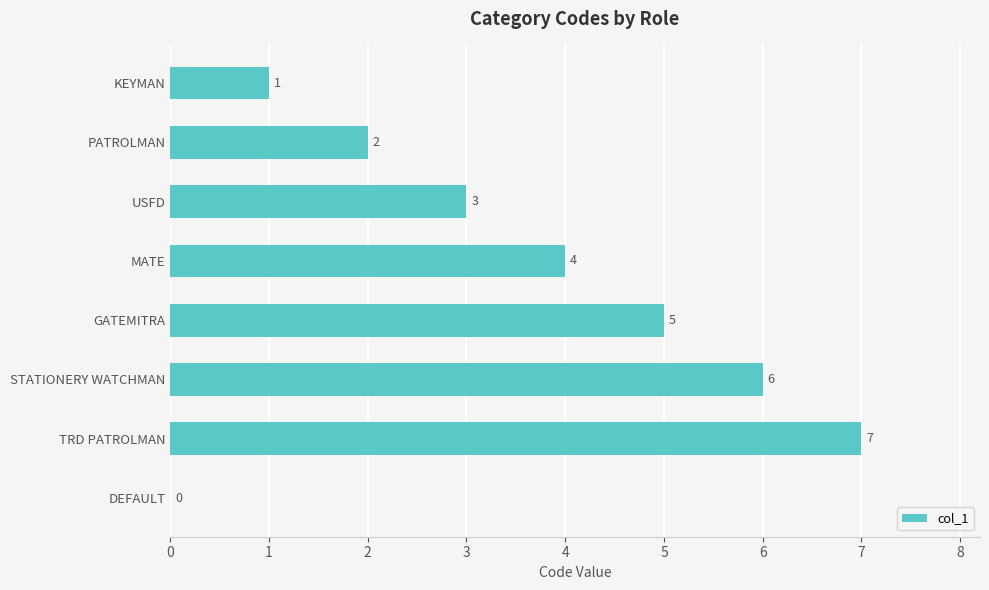

Is it true that the value at USFD is 2?

False